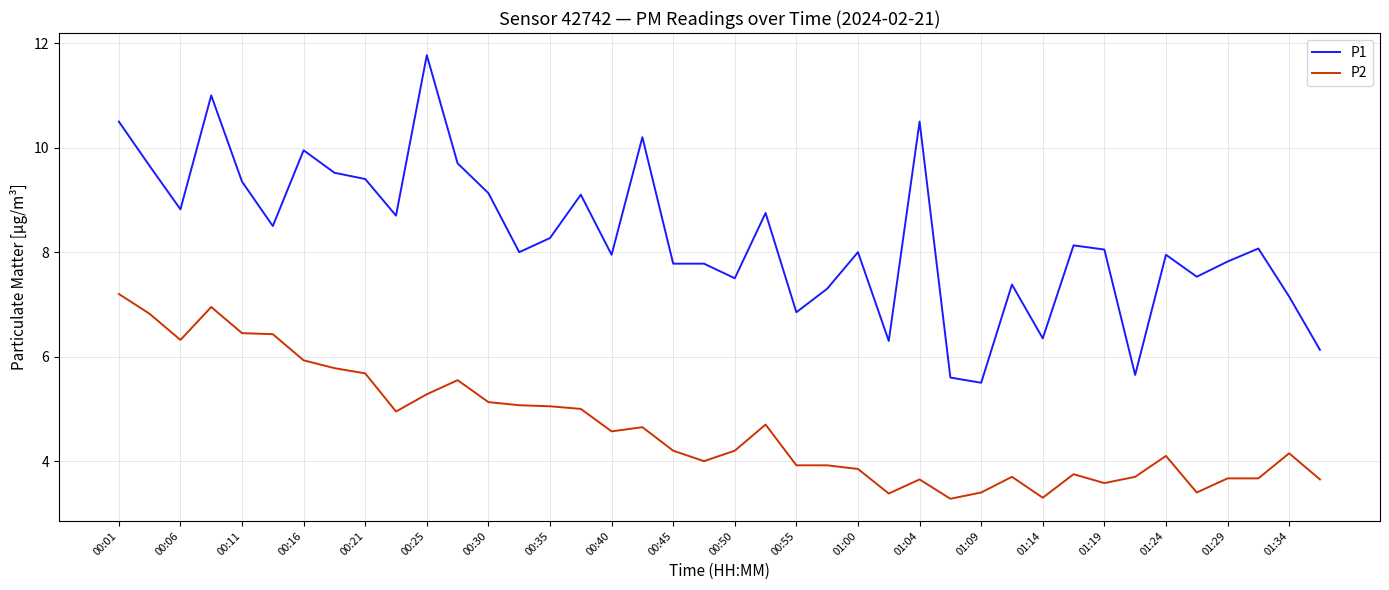

True or false: P2 and P1 cross at least once.

False